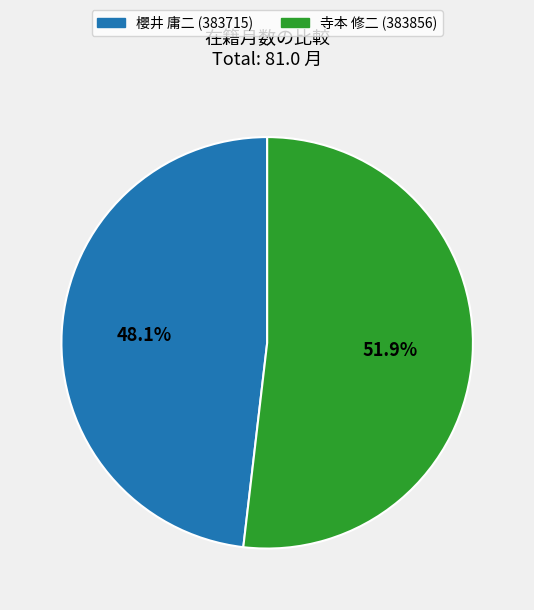

What is the ratio of the value at 櫻井 庸二 (383715) to the value at 寺本 修二 (383856)?

0.9